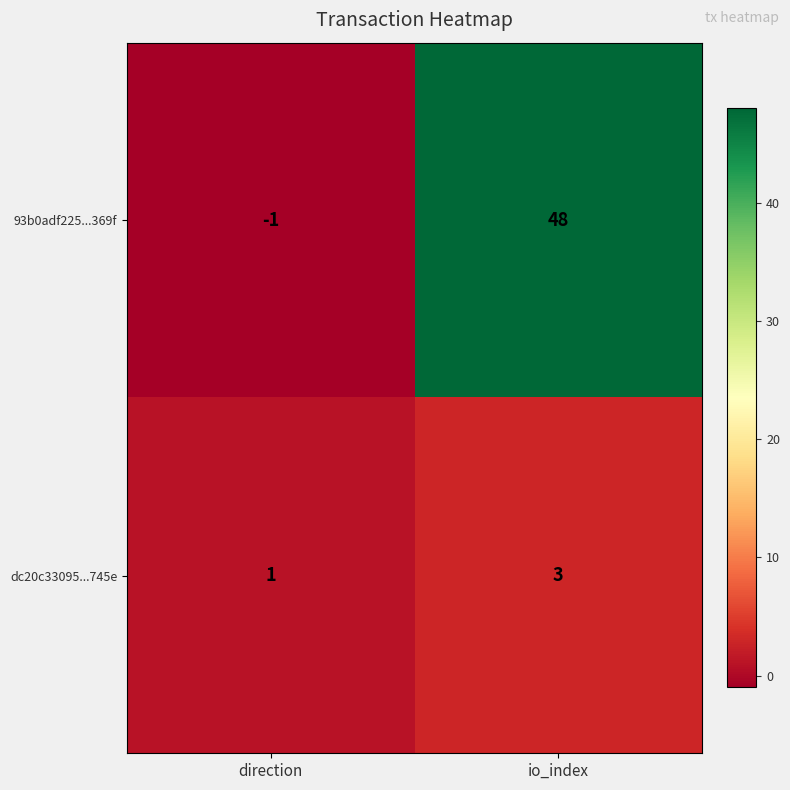

At which category does the chart reach its minimum across all series?

direction